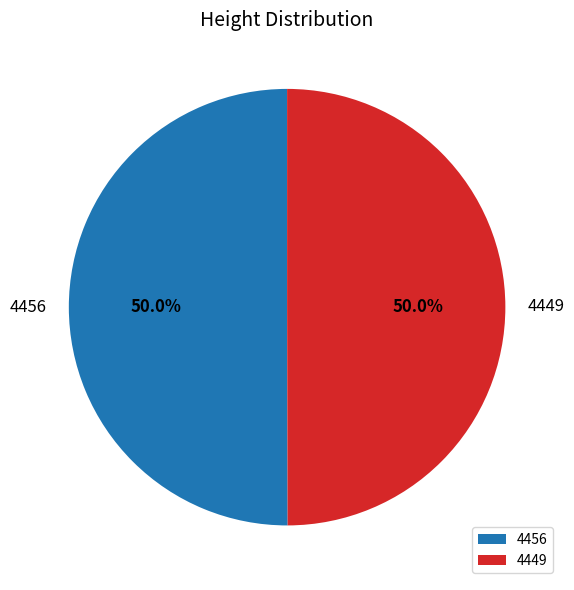

What is the ratio of the value at 4456 to the value at 4449?

1.0